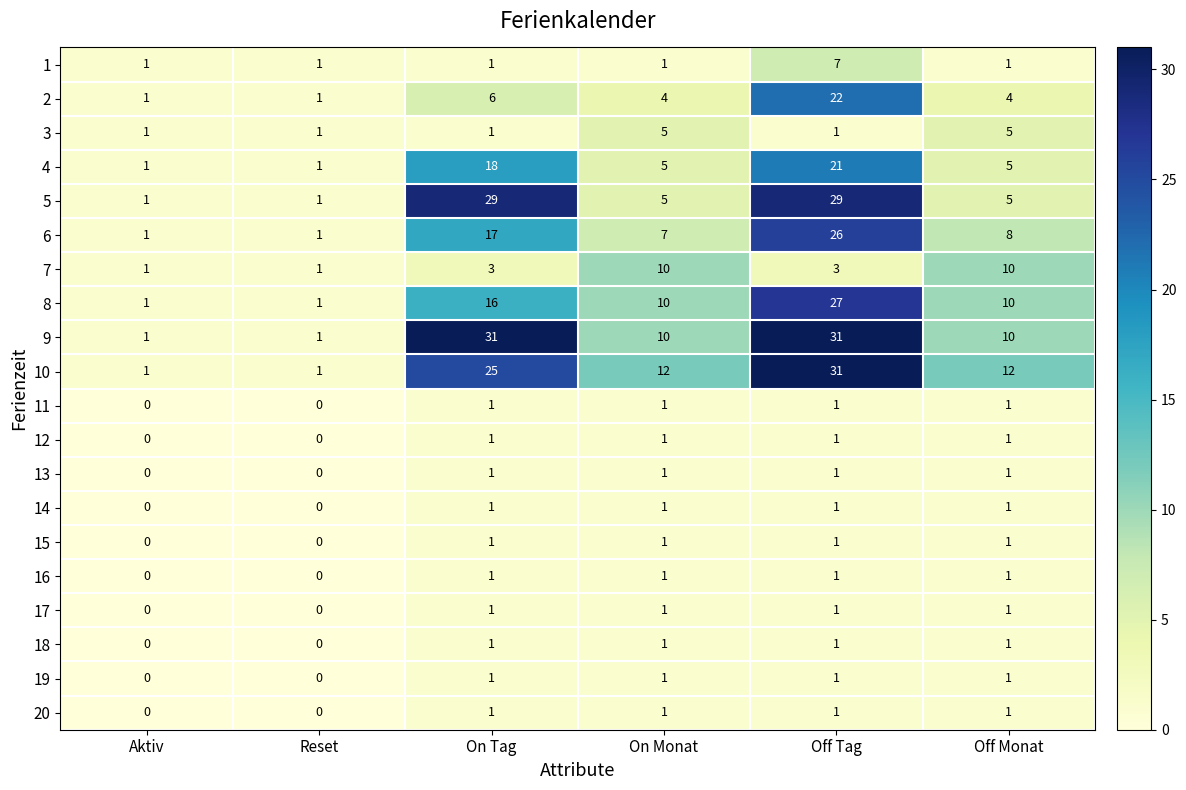

What is the sum of all 15 values?

4